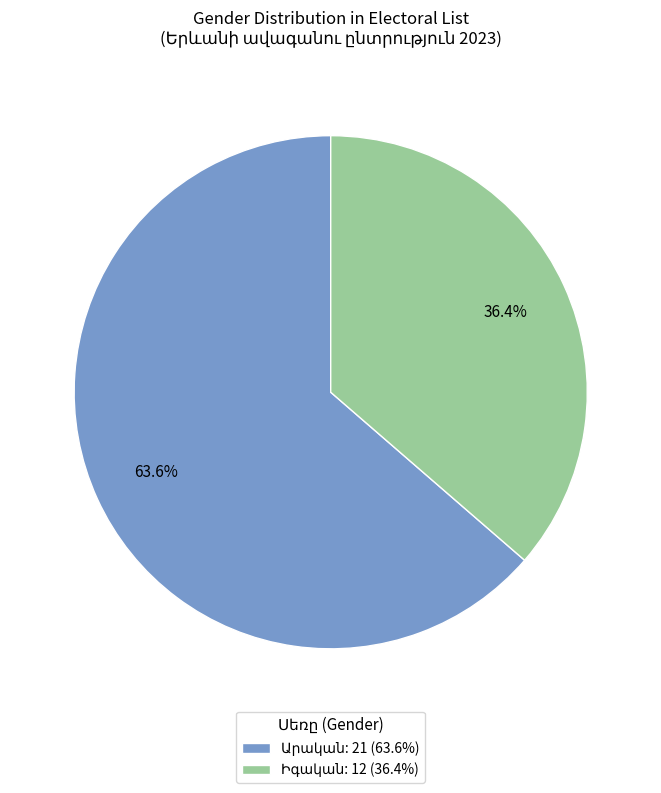

Is there a majority slice in this chart?

Yes